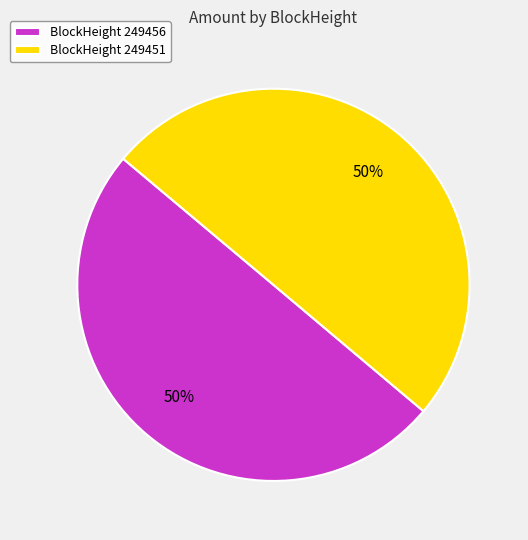

What percentage is the BlockHeight 249456 slice, to the nearest percent?

50%